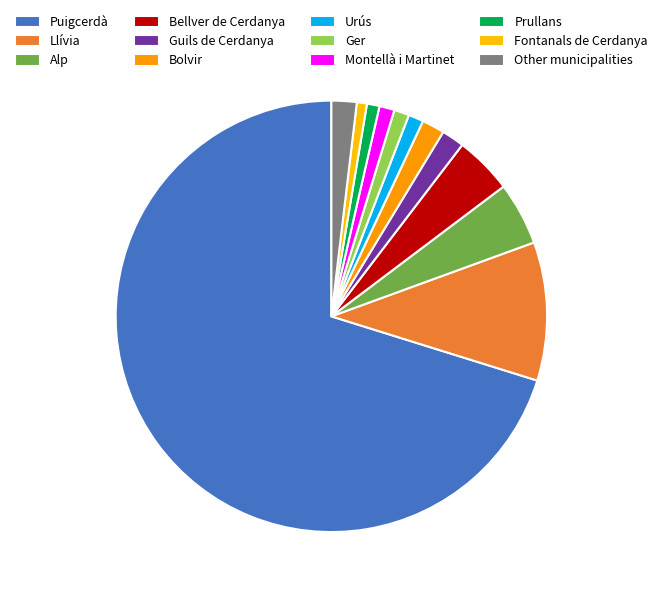

What percentage is NOT represented by Llívia?

89.6%